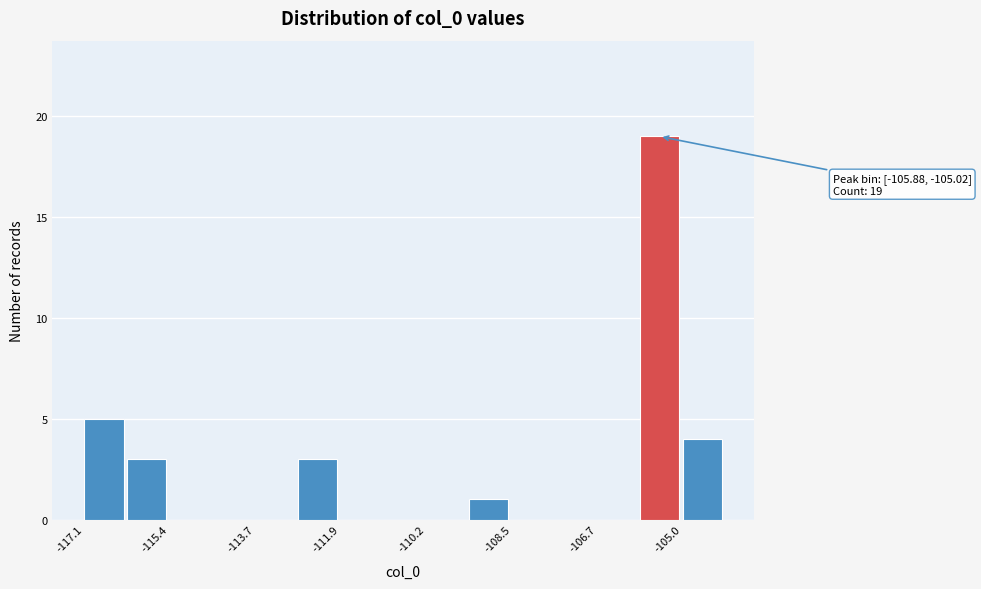

Over which range of the x-axis is the bar tallest?

-105.8 to -105.0